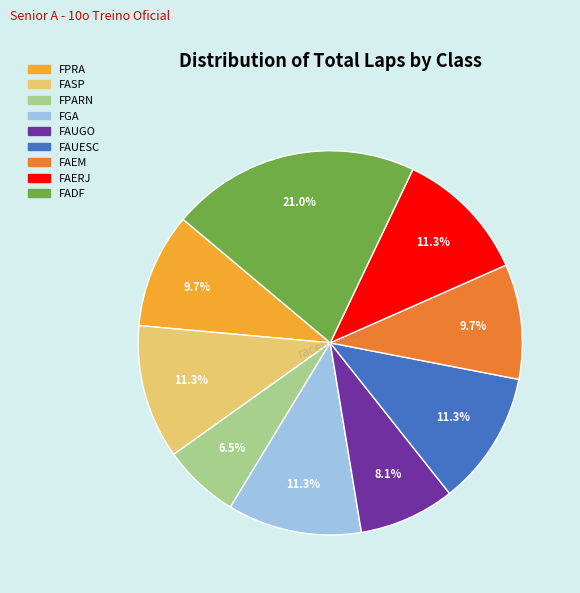

How many slices are in this pie chart?

9